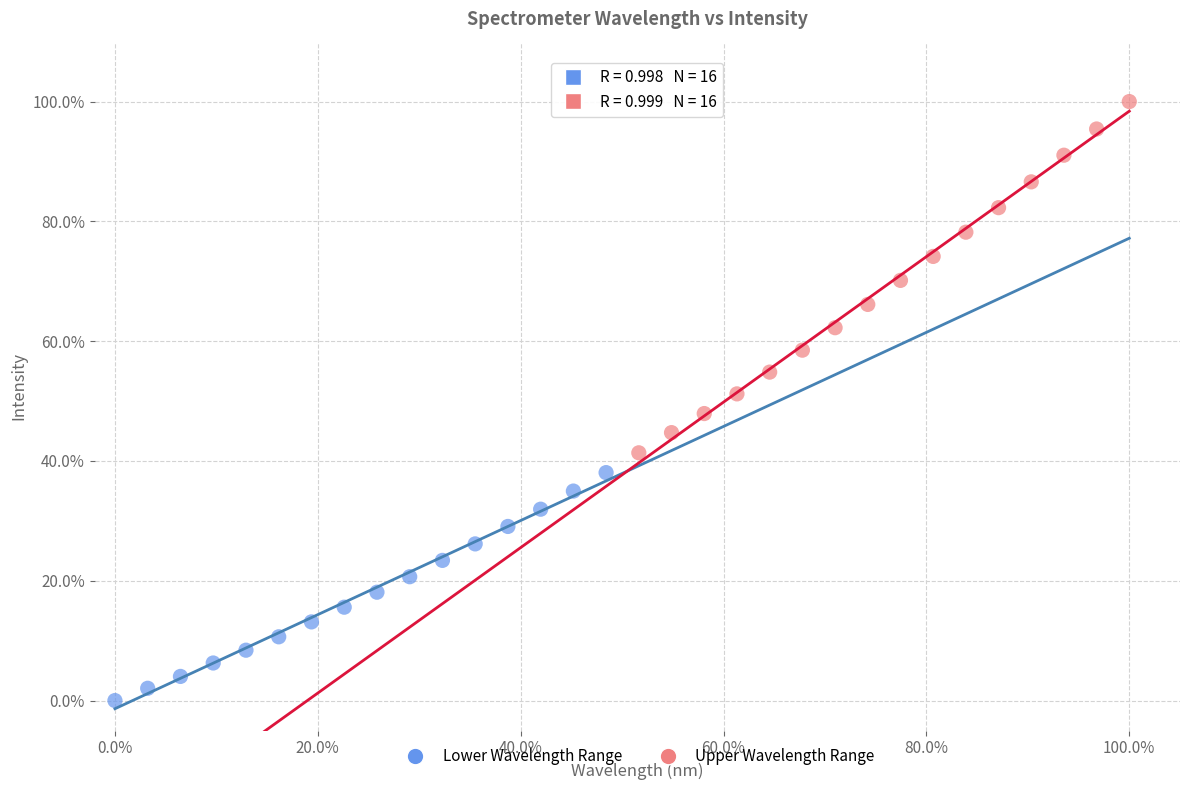

Which series reaches the minimum Y coordinate?

Lower Wavelength Range